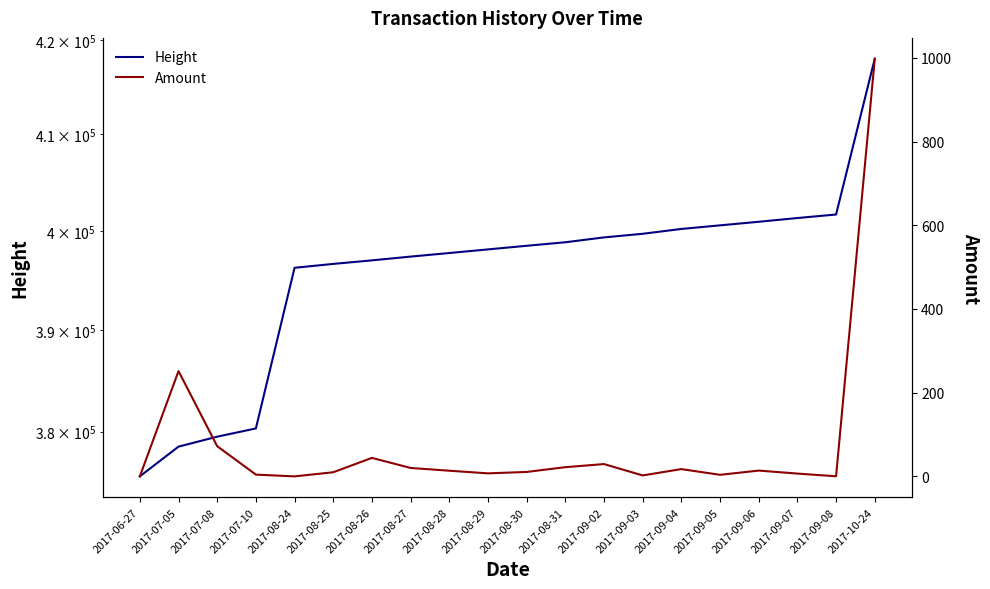

The Amount series shows 7.5 at 2017-07-10. True or false?

False